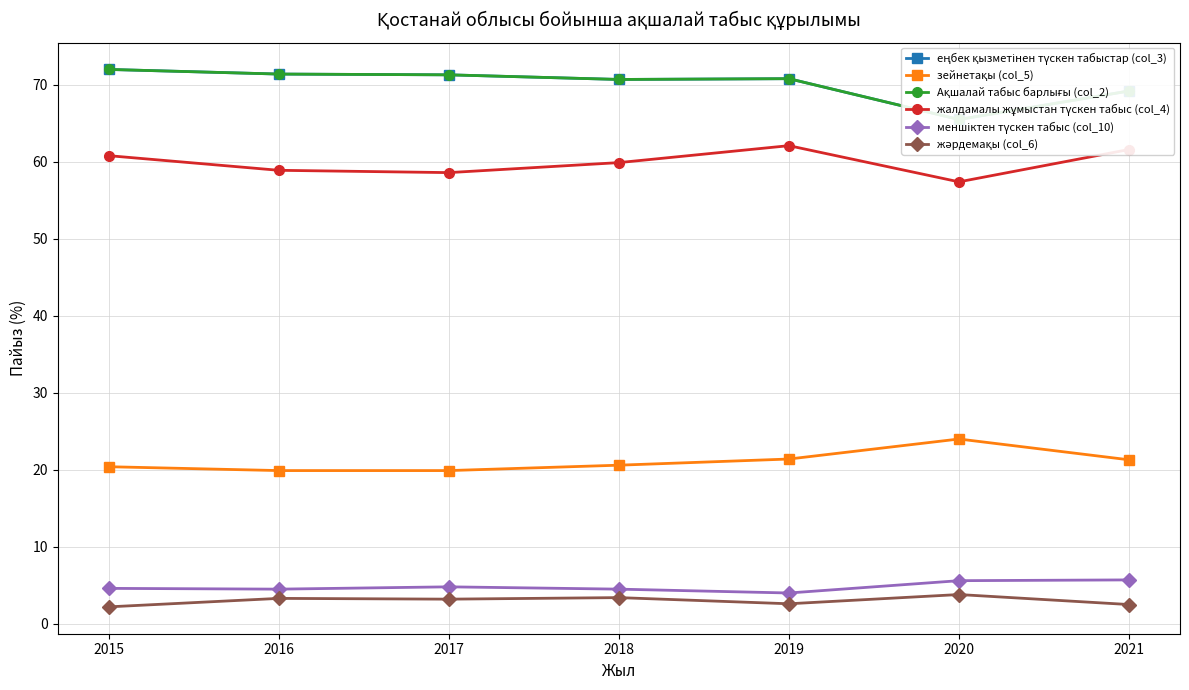

At how many categories does at least one series exceed 38?

7